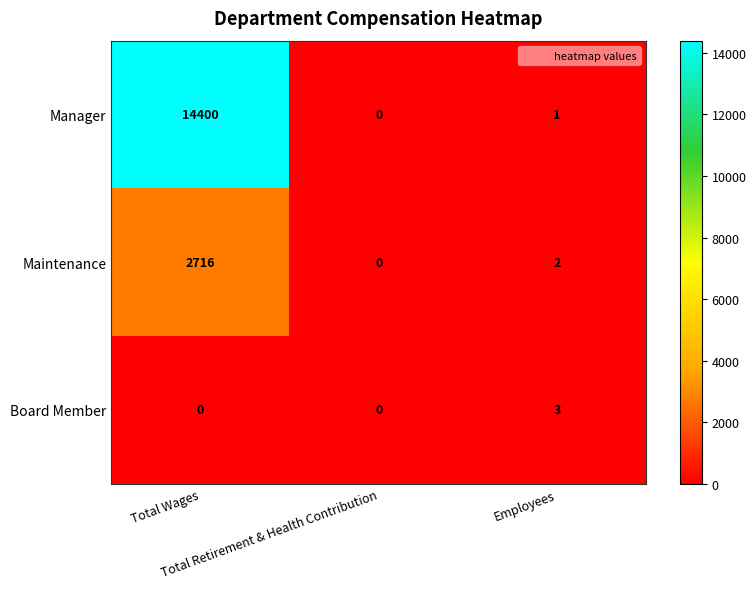

Between Total Wages and Total Retirement & Health Contribution, which series saw the biggest shift?

Manager